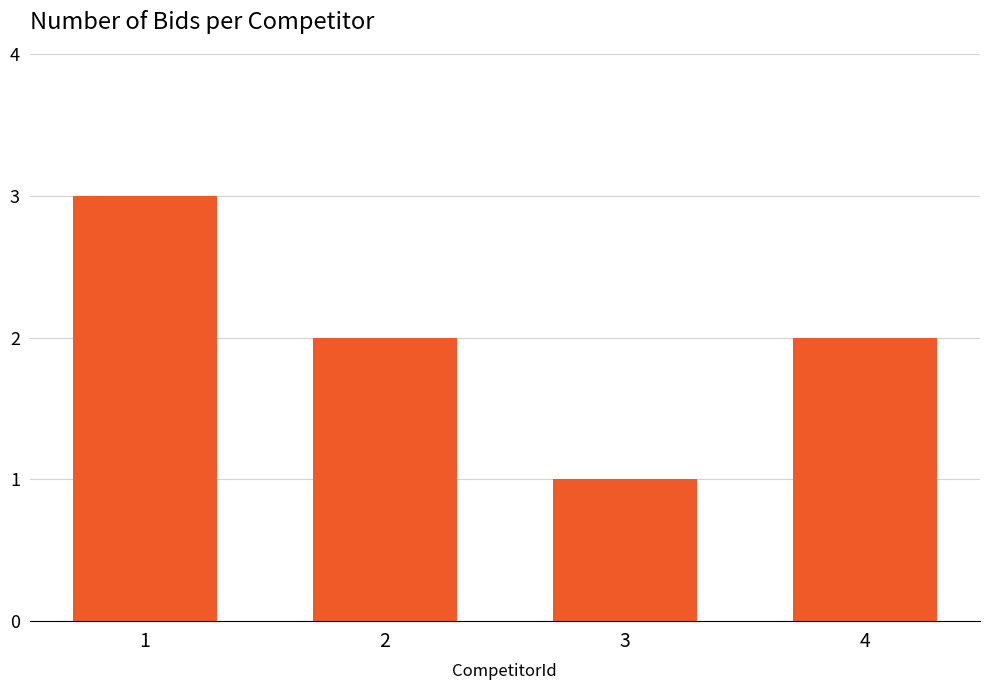

Reading left to right, list all the values displayed in this chart.

1=3	2=2	3=1	4=2